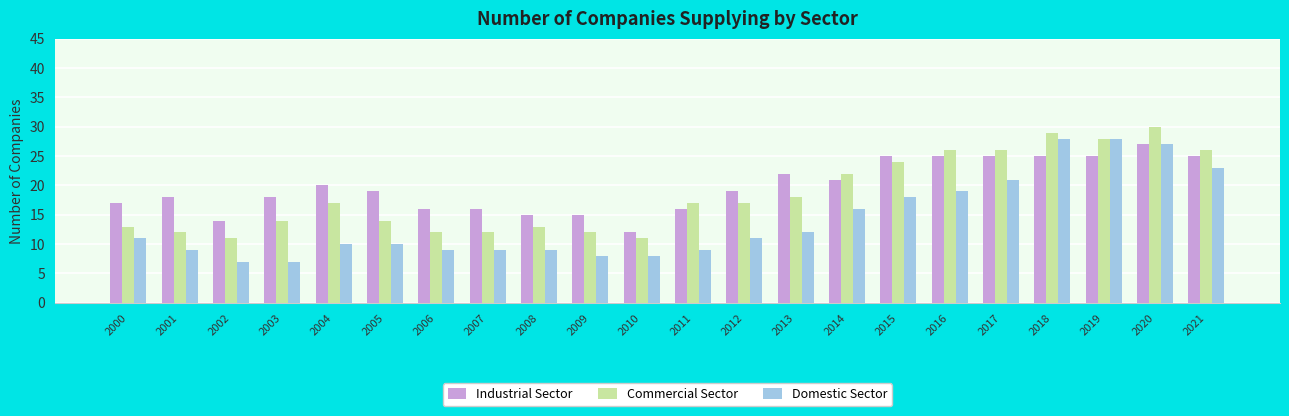

Read the Industrial Sector value at 2005.

19